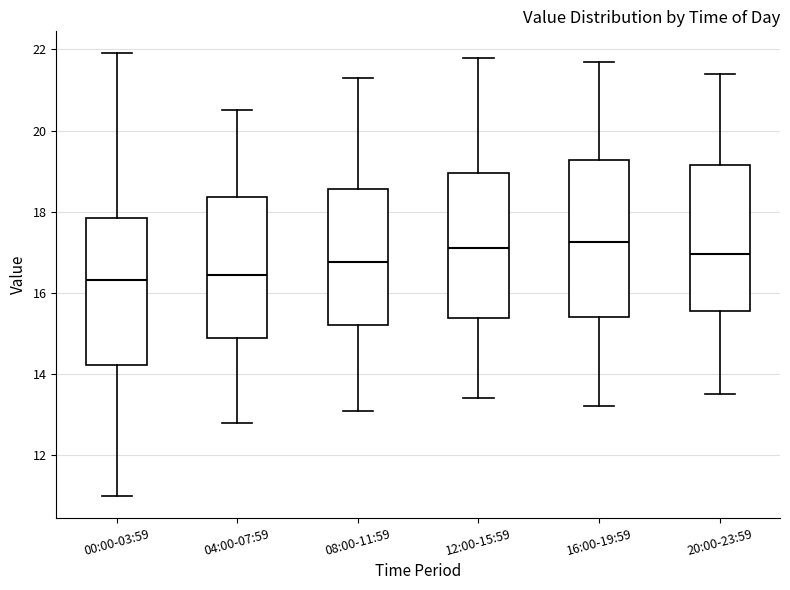

Which box is the tallest, from its lower edge to its upper edge?

16:00-19:59